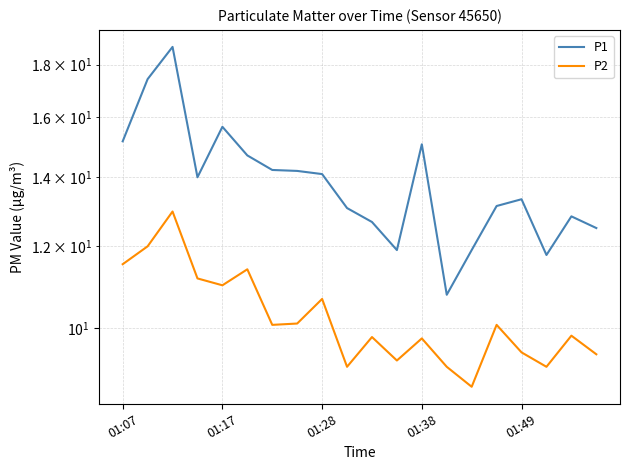

At how many categories does at least one series exceed 18?

1